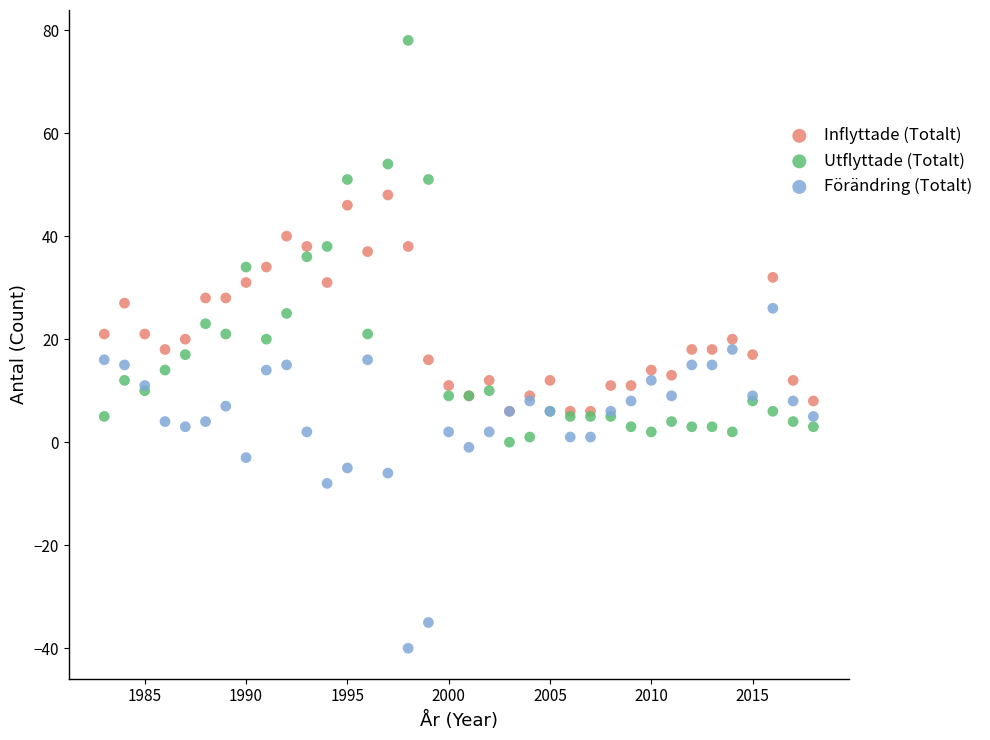

What are all the series names shown in the legend?

Inflyttade (Totalt), Utflyttade (Totalt), Förändring (Totalt)